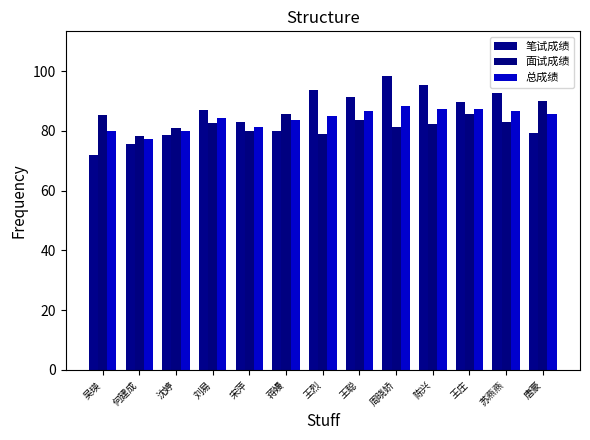

What is the label of the 7th bar from the left?

王烈